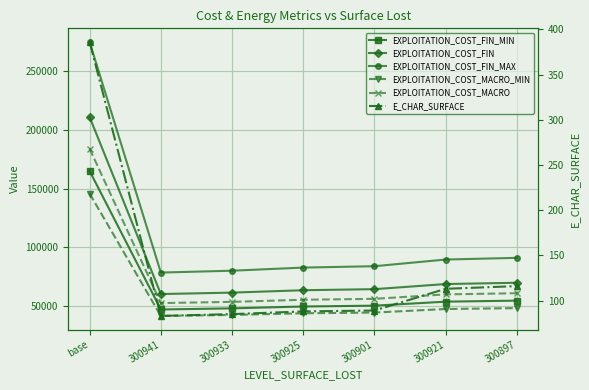

How many values in the E_CHAR_SURFACE series are below 89?

3